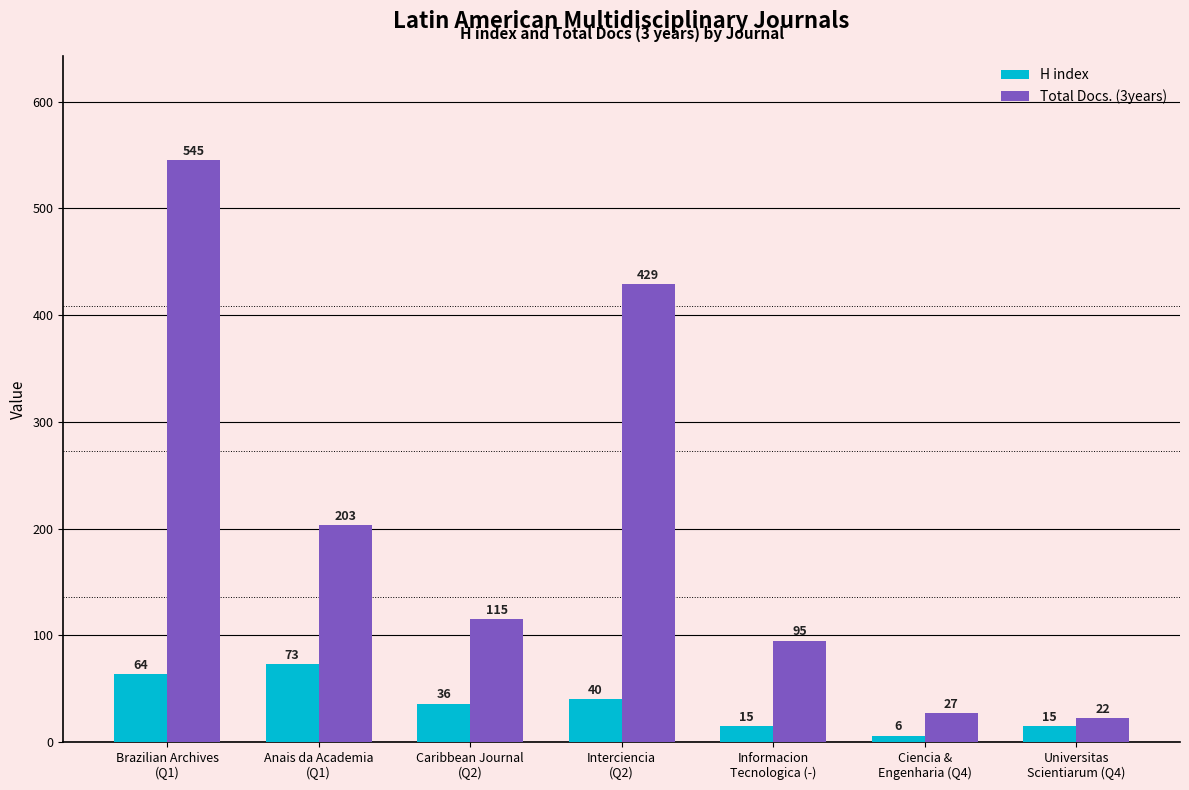

What is the difference between the maximum and minimum values in the Total Docs. (3years) series?

523